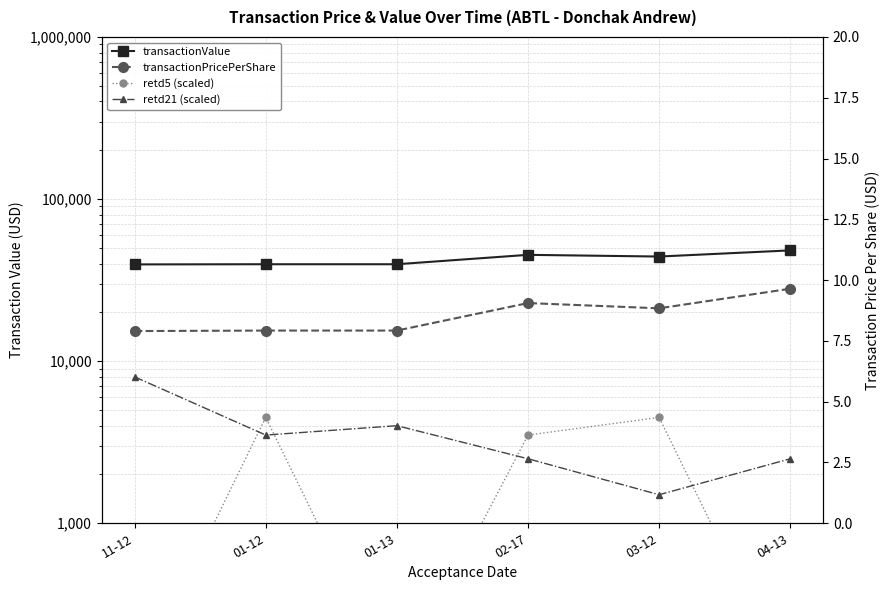

How many lines are shown in the chart?

4